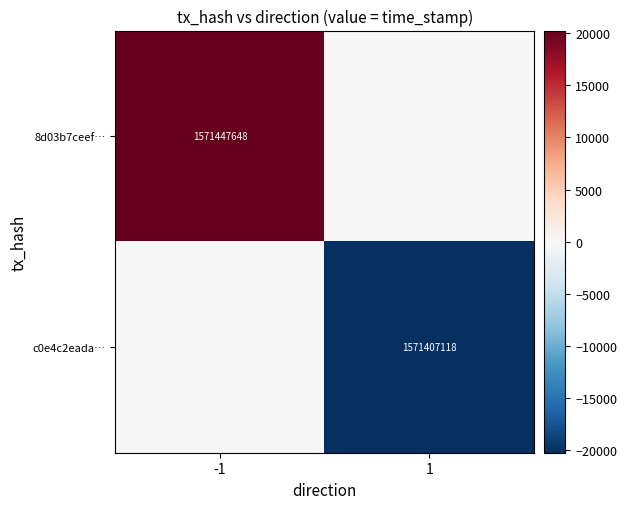

Which has a higher value, 1 or -1?

-1